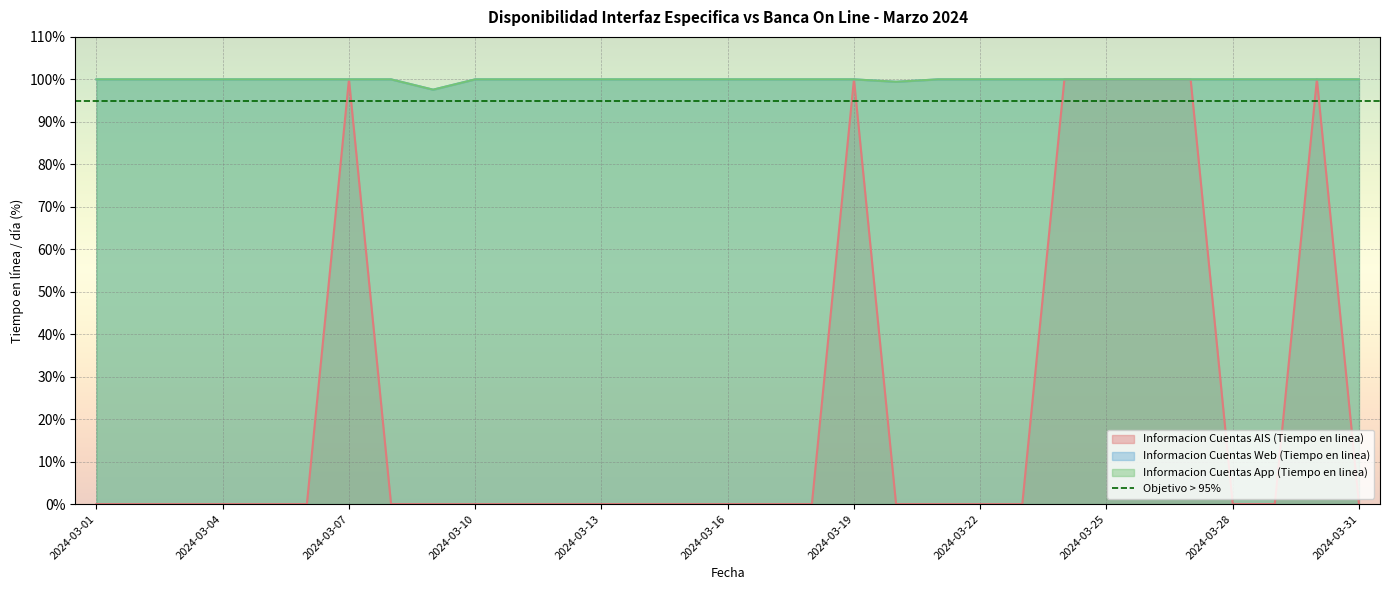

At which category is the sum across all series the highest?

2024-03-07